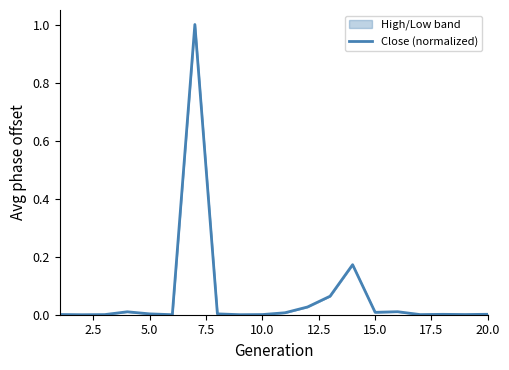

How many data points are above 0?

19